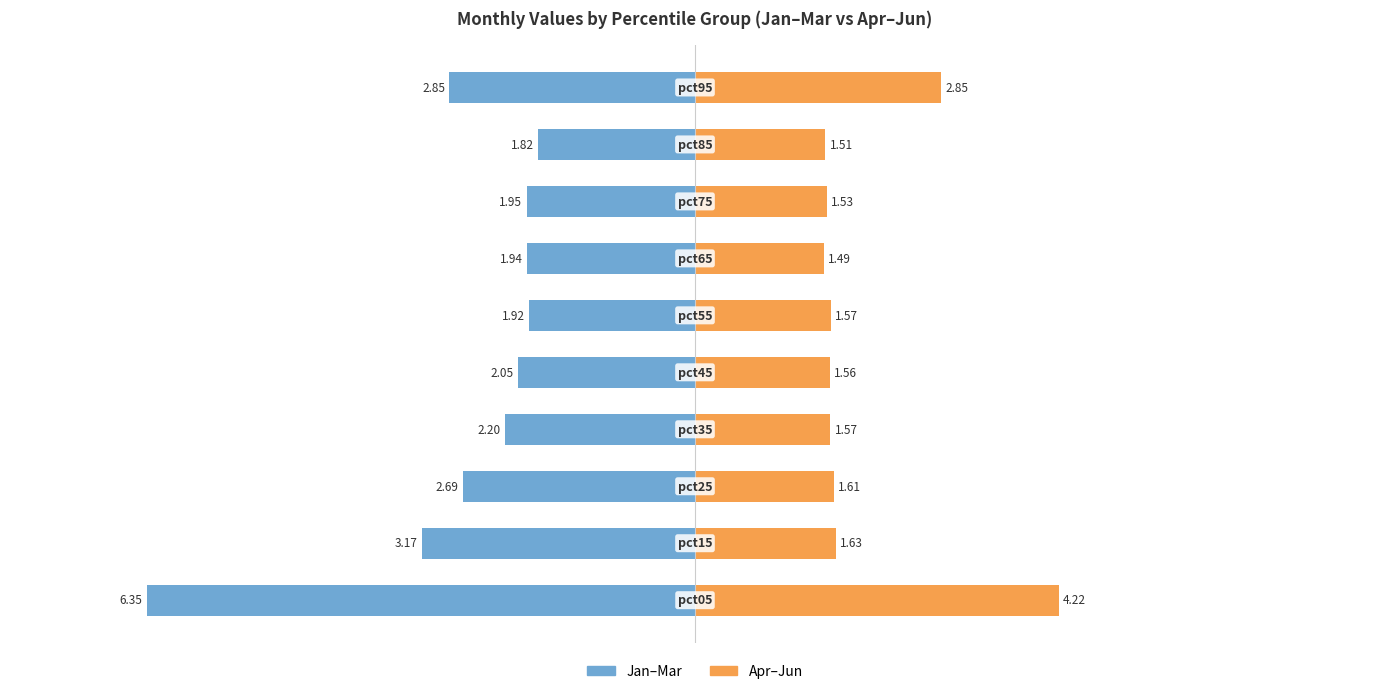

What are all the series names shown in the legend?

Jan-Mar (Left Group), Apr-Jun (Right Group)